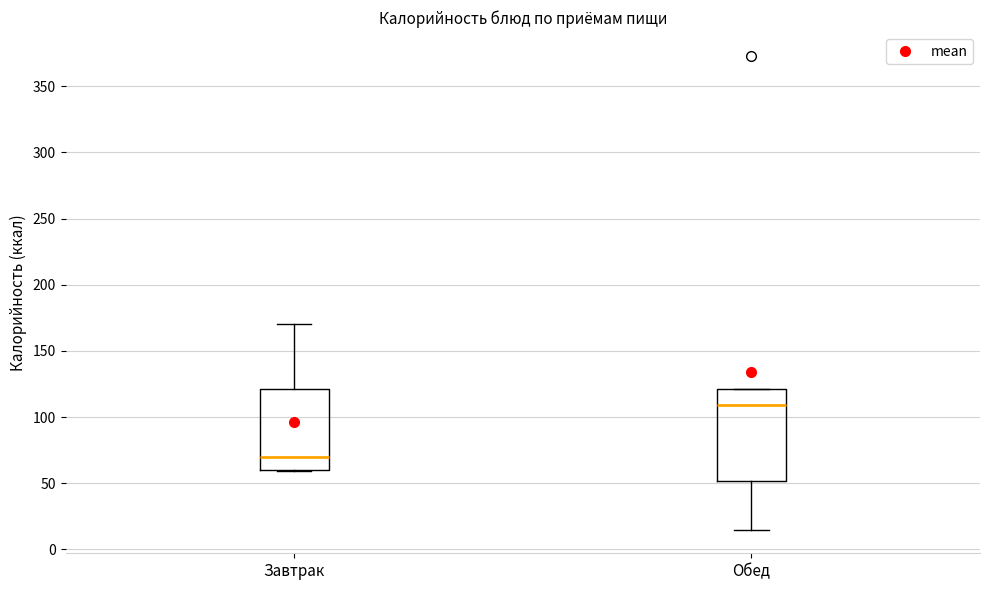

Where is the lower edge of the box for Обед on the y-axis? The values are not printed on the chart, so give them approximately, as read against the axis.

50